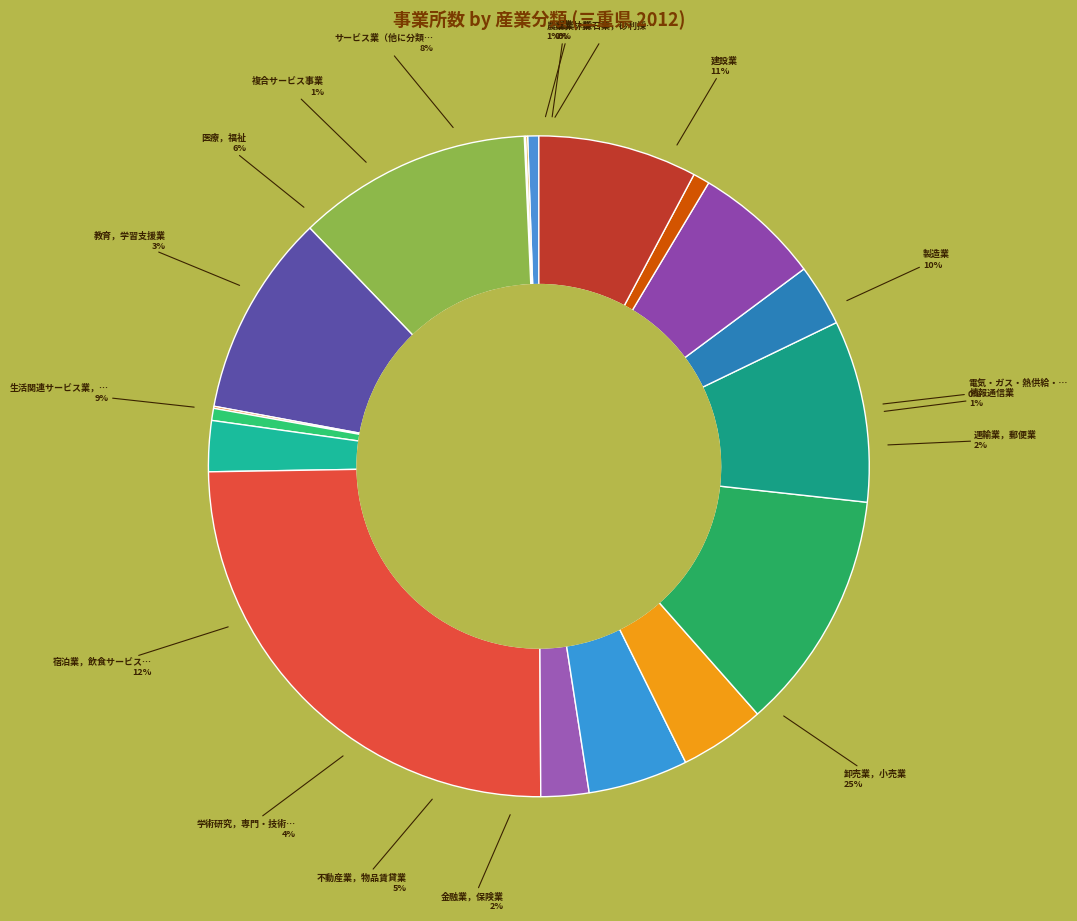

To the nearest percent, what is the difference between the I_卸売業，小売業 and M_宿泊業，飲食サービス業 slice percentages?

13%